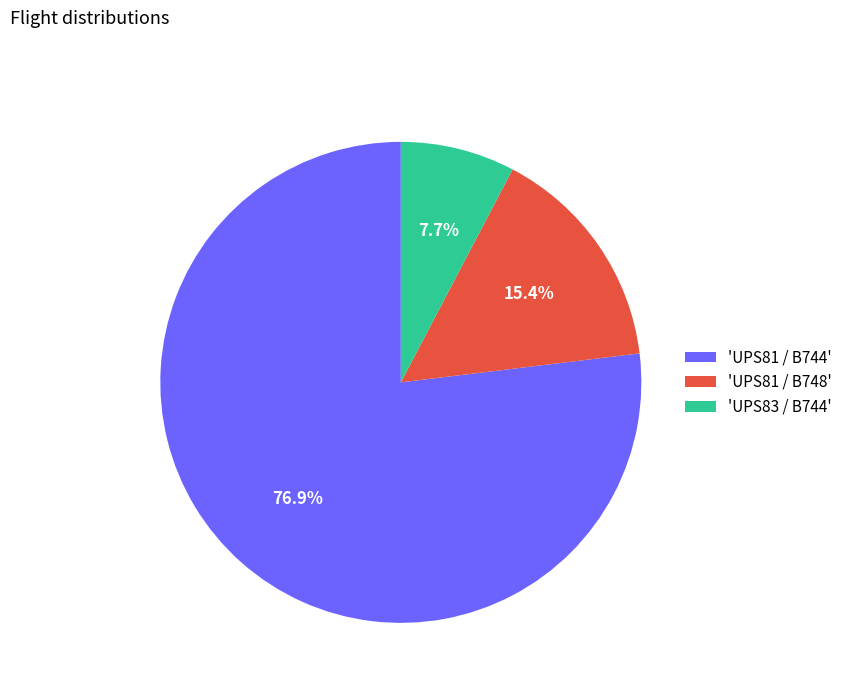

What is the ratio of the value at 'UPS81 / B744' to the value at 'UPS81 / B748'?

5.0